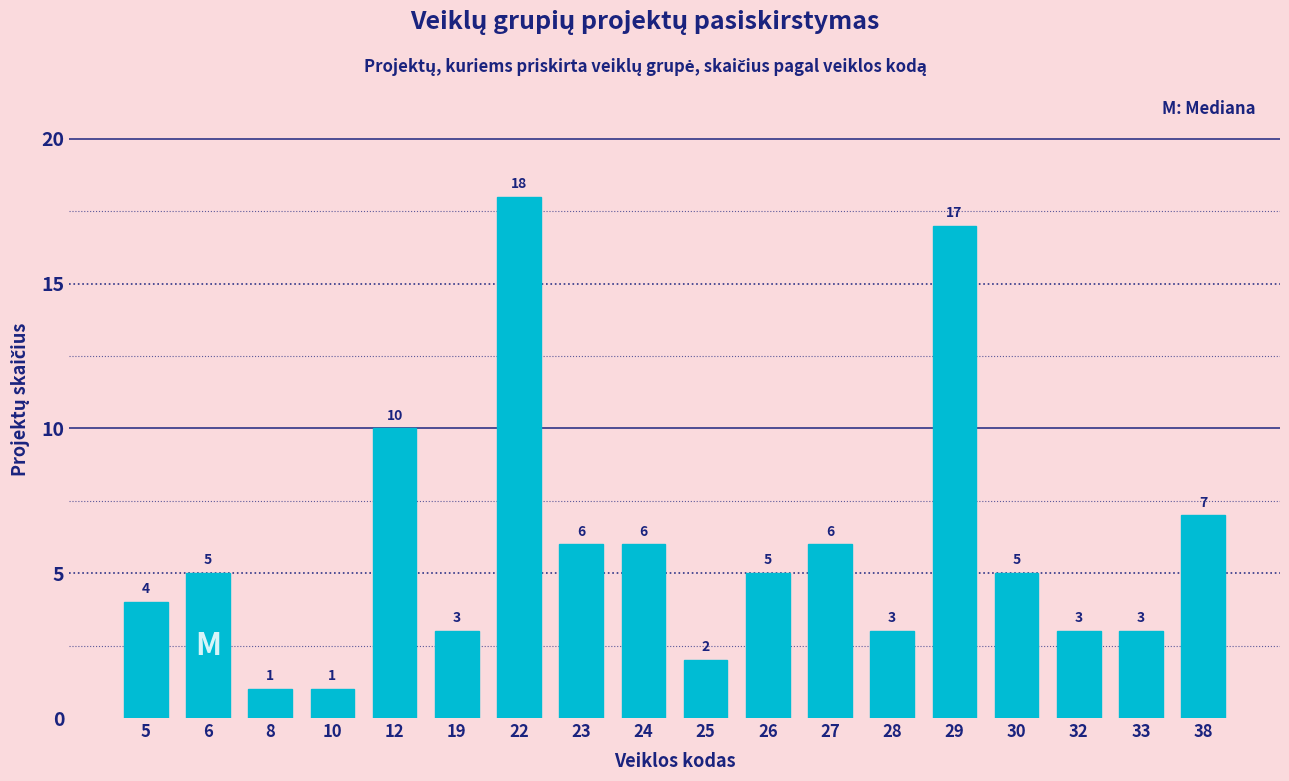

Reading left to right, extract all data points from this chart.

4	5	1	1	10	3	18	6	6	2	5	6	3	17	5	3	3	7